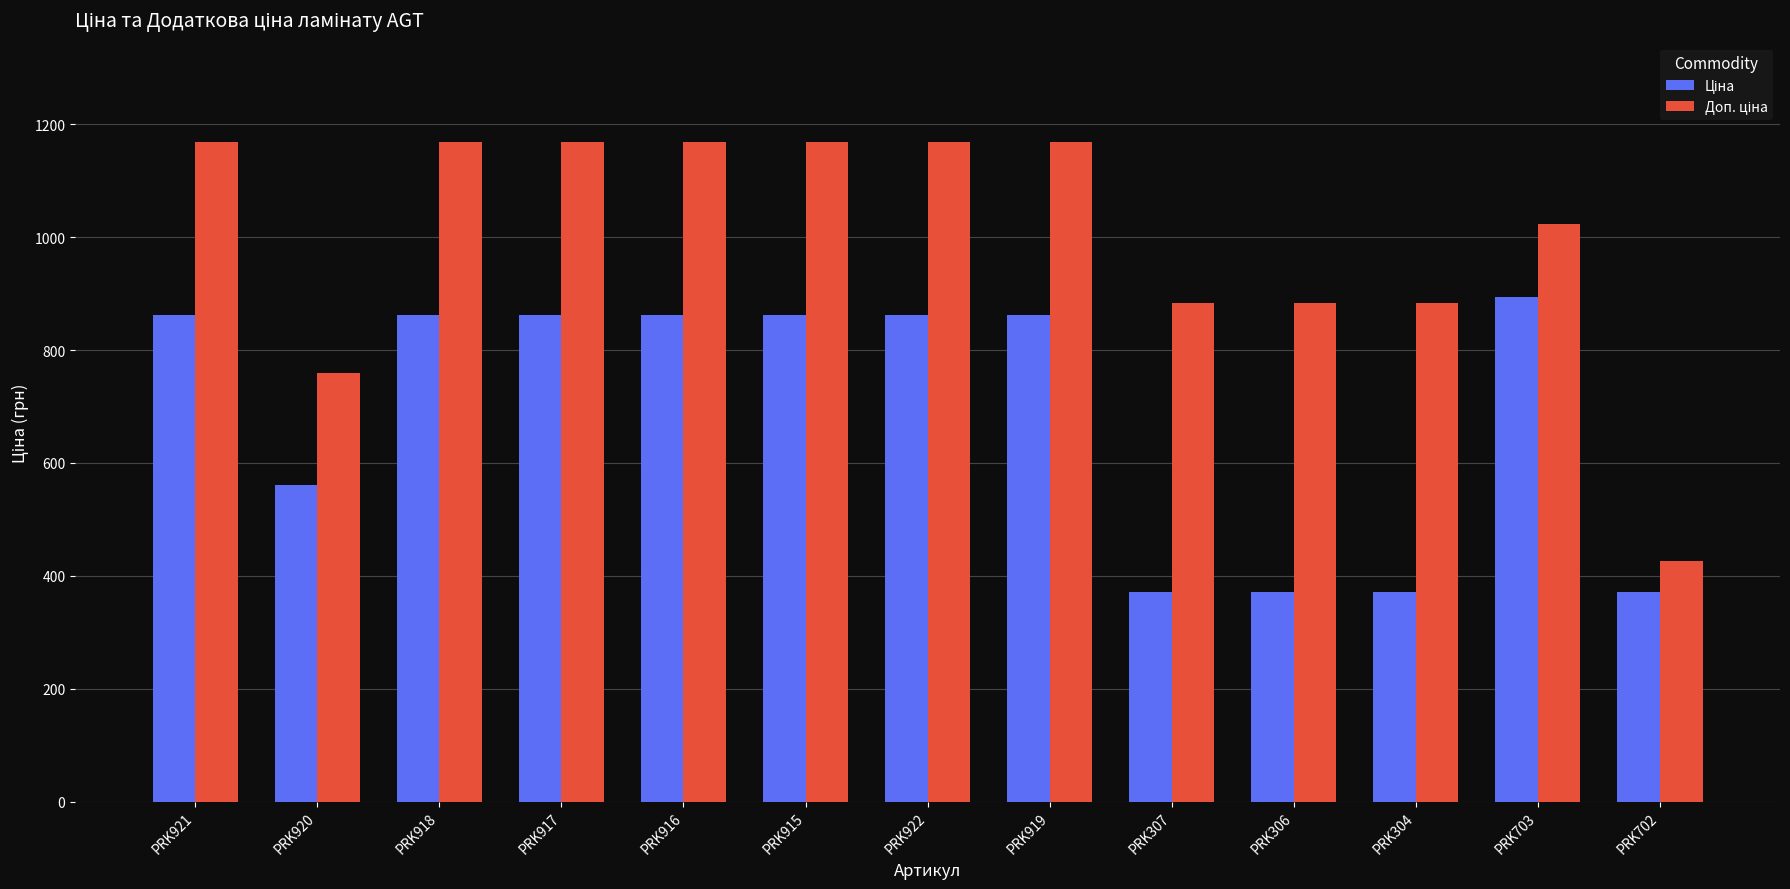

What is the difference between the highest and lowest values at PRK306?

511.6